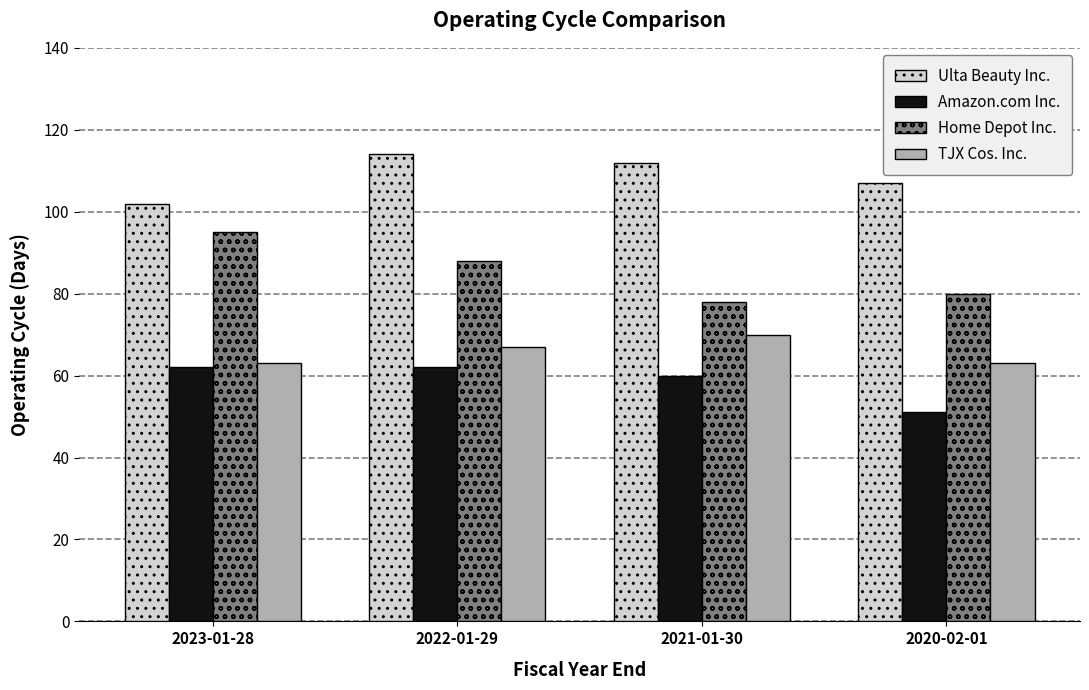

True or false: TJX Cos. Inc. has a value of 70 at 2021-01-30.

True